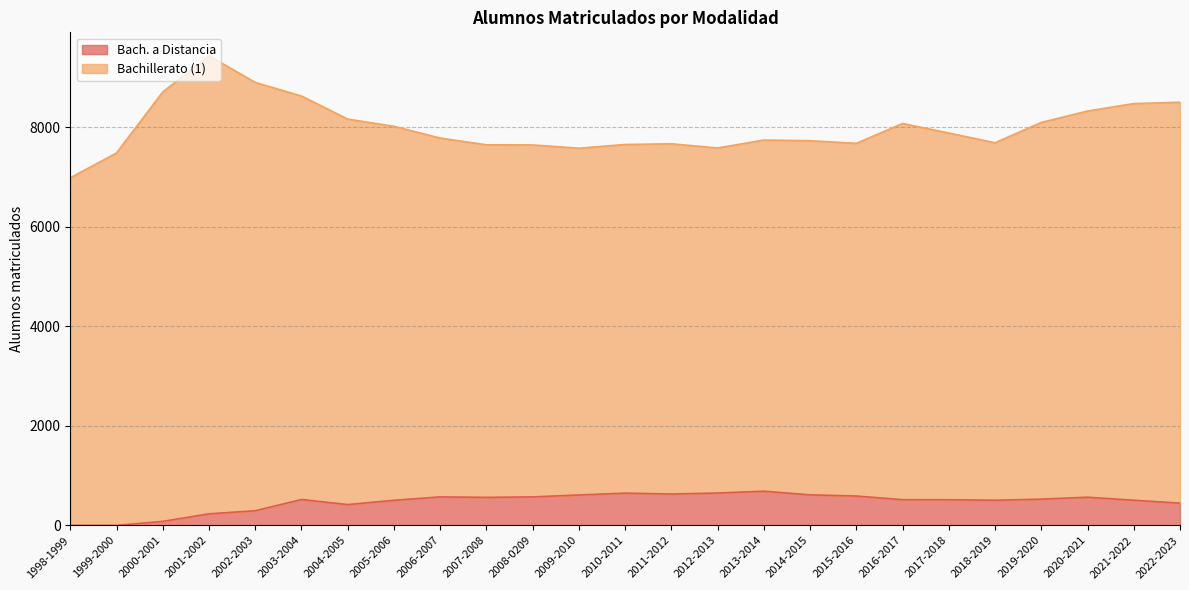

Is it true that Bach. a Distancia equals 520 at 2003-2004?

True